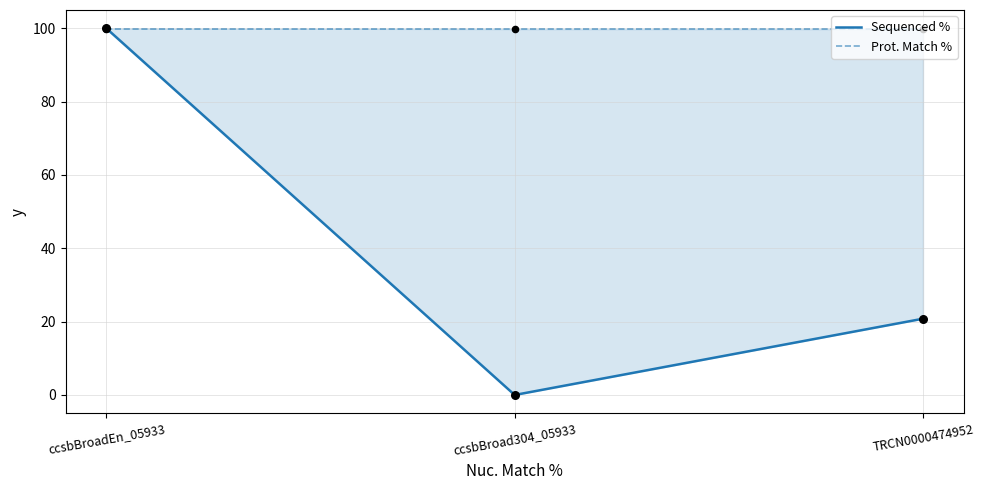

What are all the series names shown in the legend?

Sequenced %, Prot. Match %